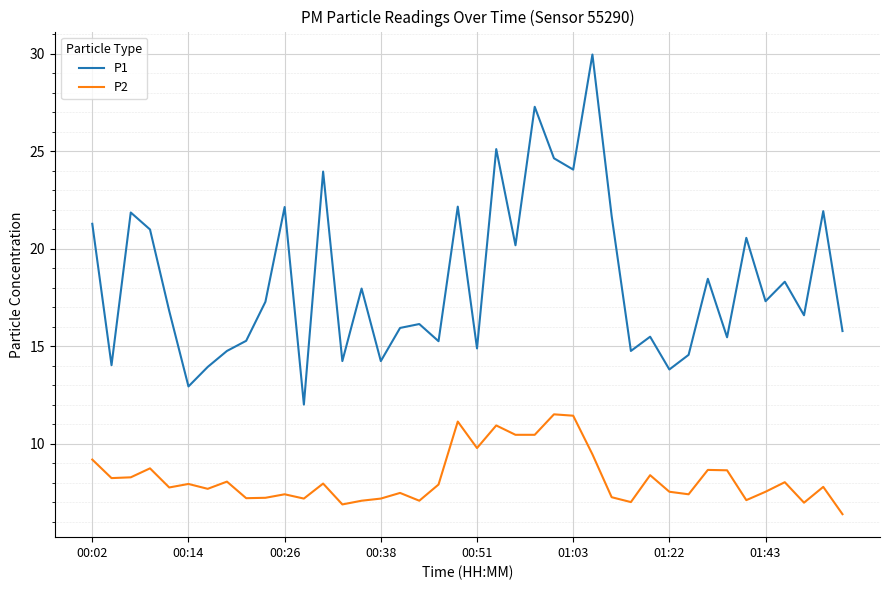

Which series has the largest total across all categories?

P1